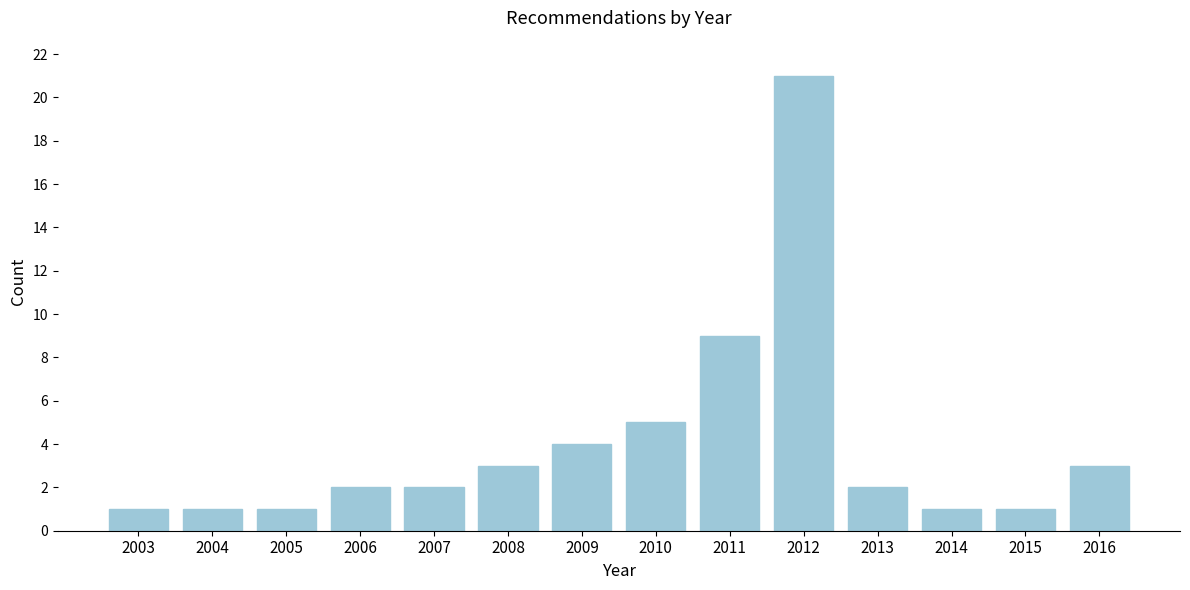

Reading left to right, list all the values displayed in this chart.

2003=1	2004=1	2005=1	2006=2	2007=2	2008=3	2009=4	2010=5	2011=9	2012=21	2013=2	2014=1	2015=1	2016=3